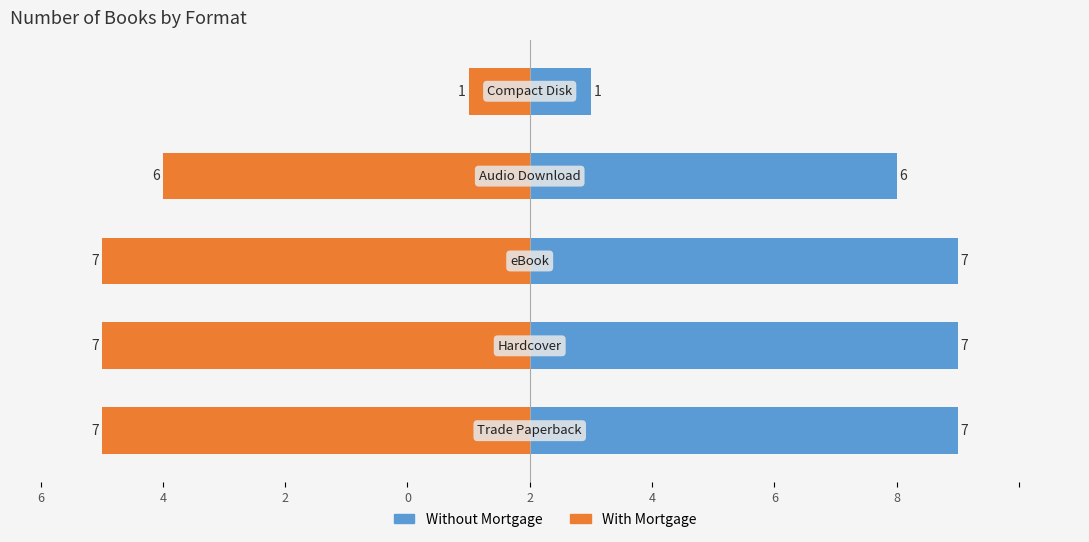

Are the bars grouped side by side (vs. stacked)?

Yes